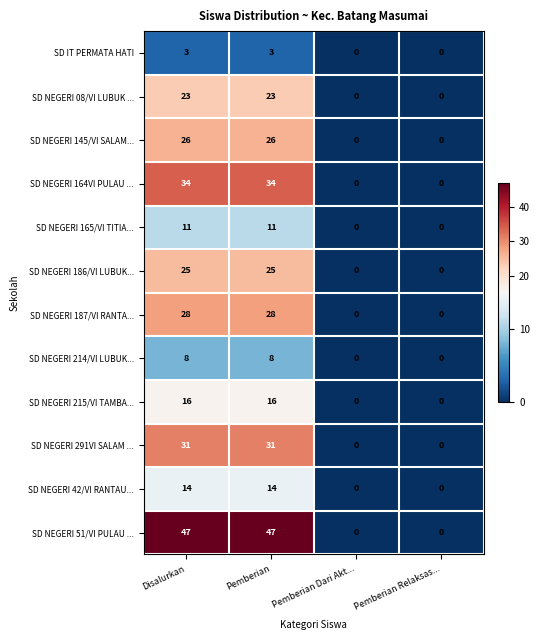

Which series has the largest total across all categories?

SD NEGERI 51/VI PULAU ...